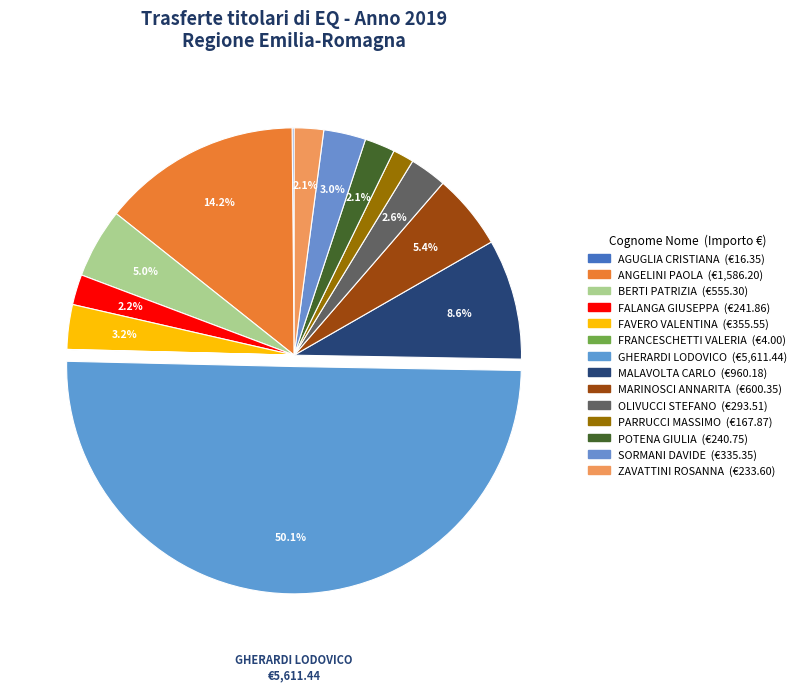

Rank the categories by value from lowest to highest.

FRANCESCHETTI VALERIA, AGUGLIA CRISTIANA, PARRUCCI MASSIMO, ZAVATTINI ROSANNA, POTENA GIULIA, FALANGA GIUSEPPA, OLIVUCCI STEFANO, SORMANI DAVIDE, FAVERO VALENTINA, BERTI PATRIZIA, MARINOSCI ANNARITA, MALAVOLTA CARLO, ANGELINI PAOLA, GHERARDI LODOVICO